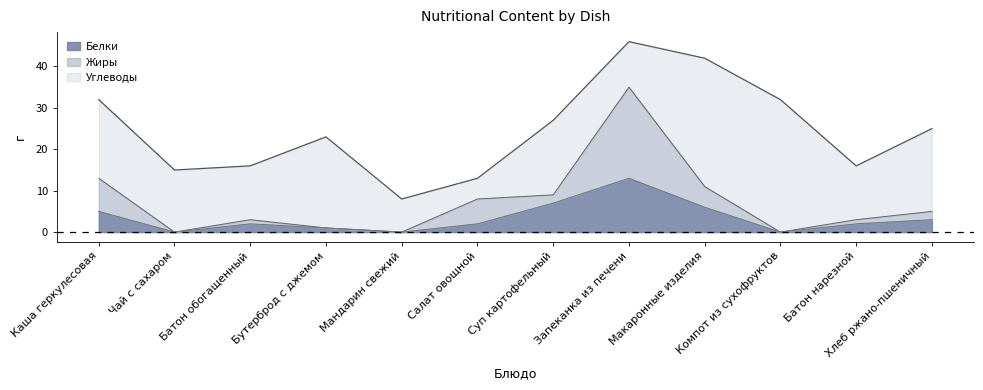

What is the label of the 3rd point from the right?

Компот из сухофруктов